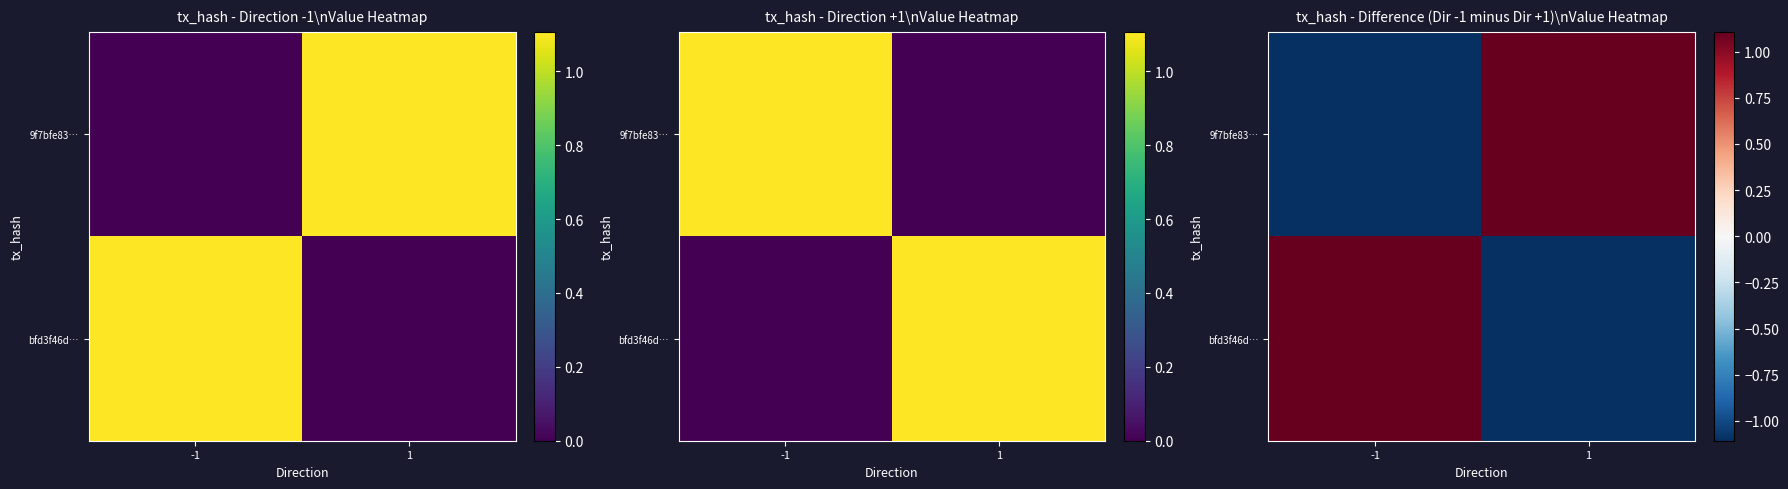

How many data points in 9f7bfe83… are less than 1?

1